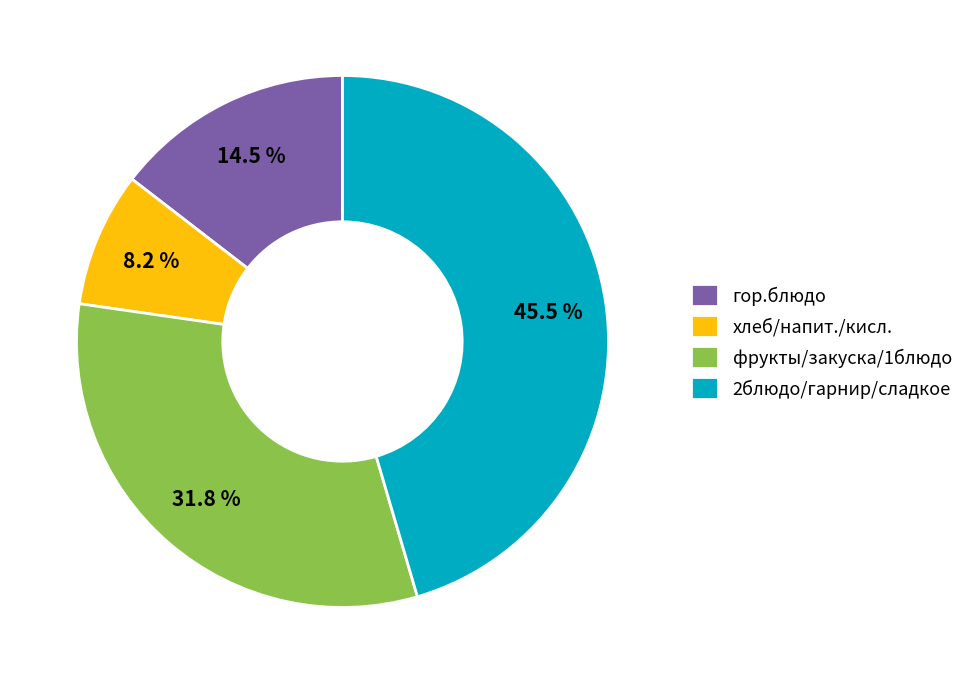

How many slices are in this pie chart?

4